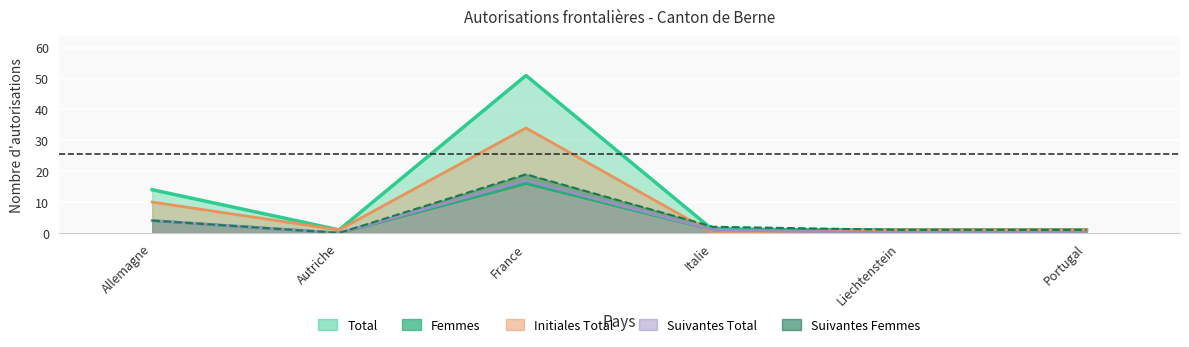

True or false: Suivantes_Total and Femmes cross at least once.

False